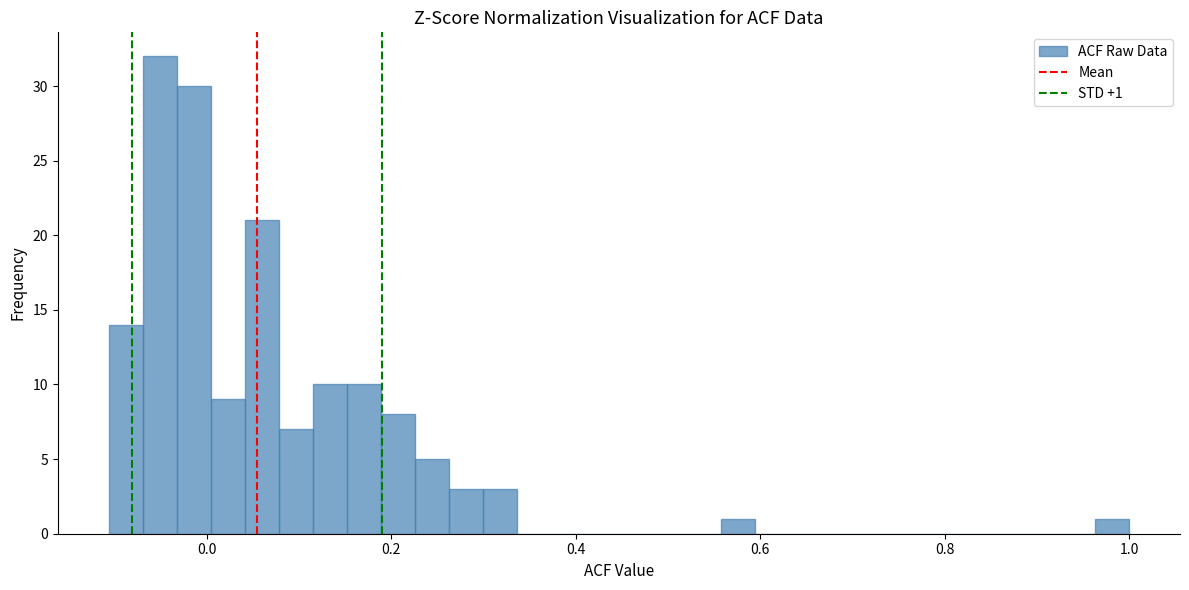

Around what value on the x-axis is the tallest bar? Give the approximate position of its centre, as read against the axis.

-0.06